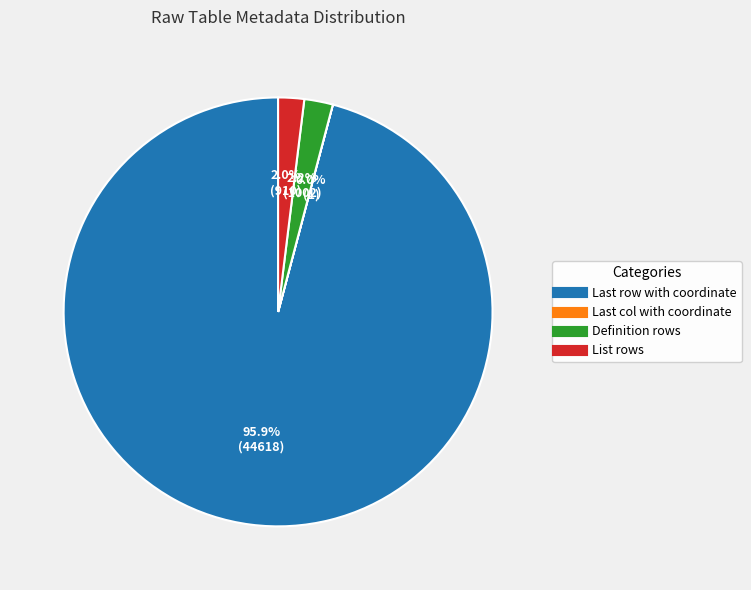

What is the largest slice in the pie chart?

Last row with coordinate